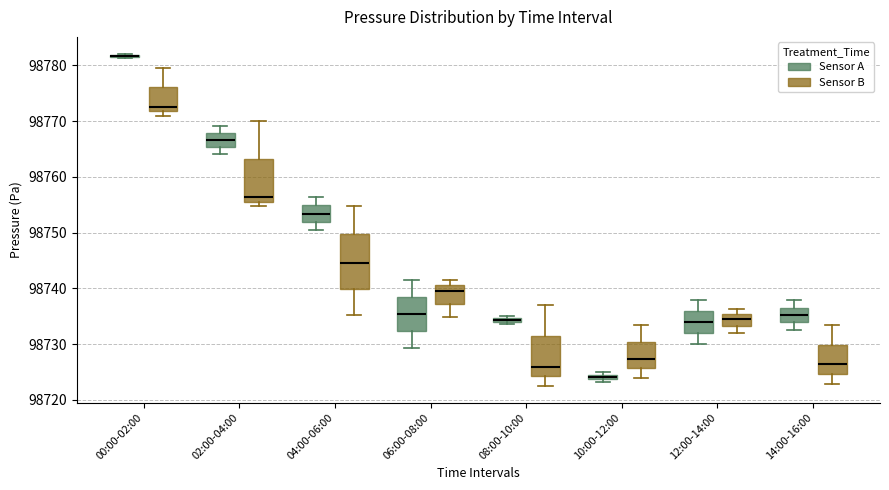

Which box is the tallest, from its lower edge to its upper edge?

04:00-06:00 (Sensor B)